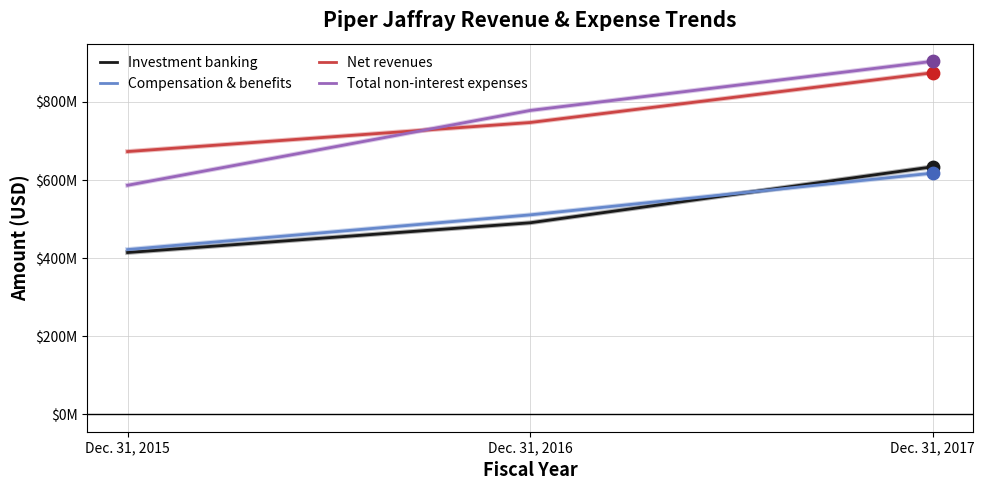

What are all the series names shown in the legend?

Investment banking, Compensation & benefits, Net revenues, Total non-interest expenses